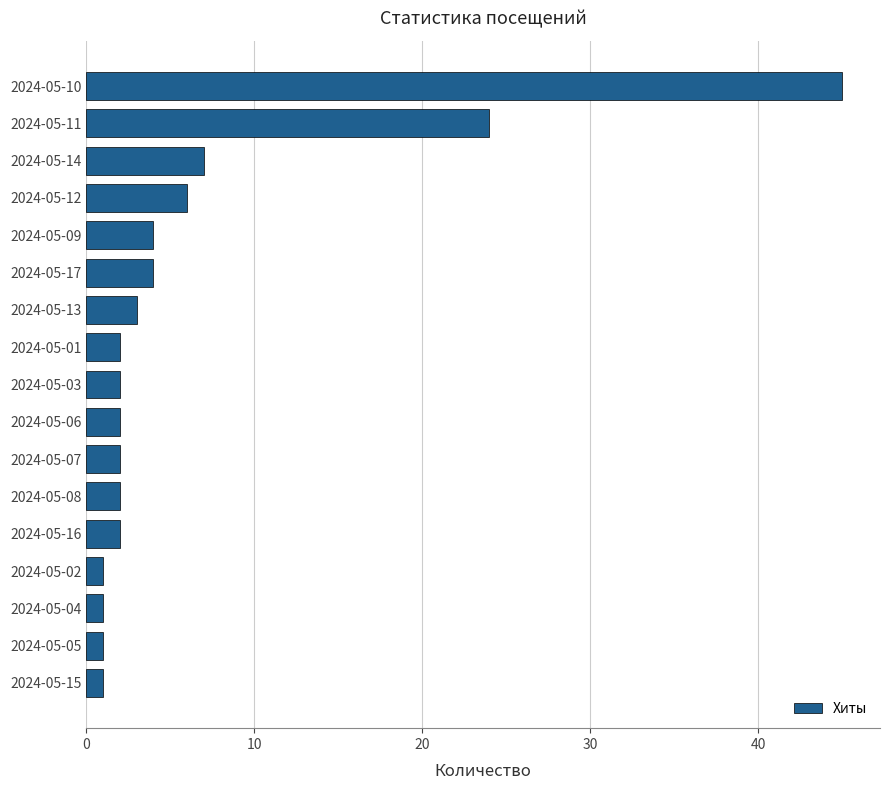

At which label is the value closest to 23?

2024-05-11